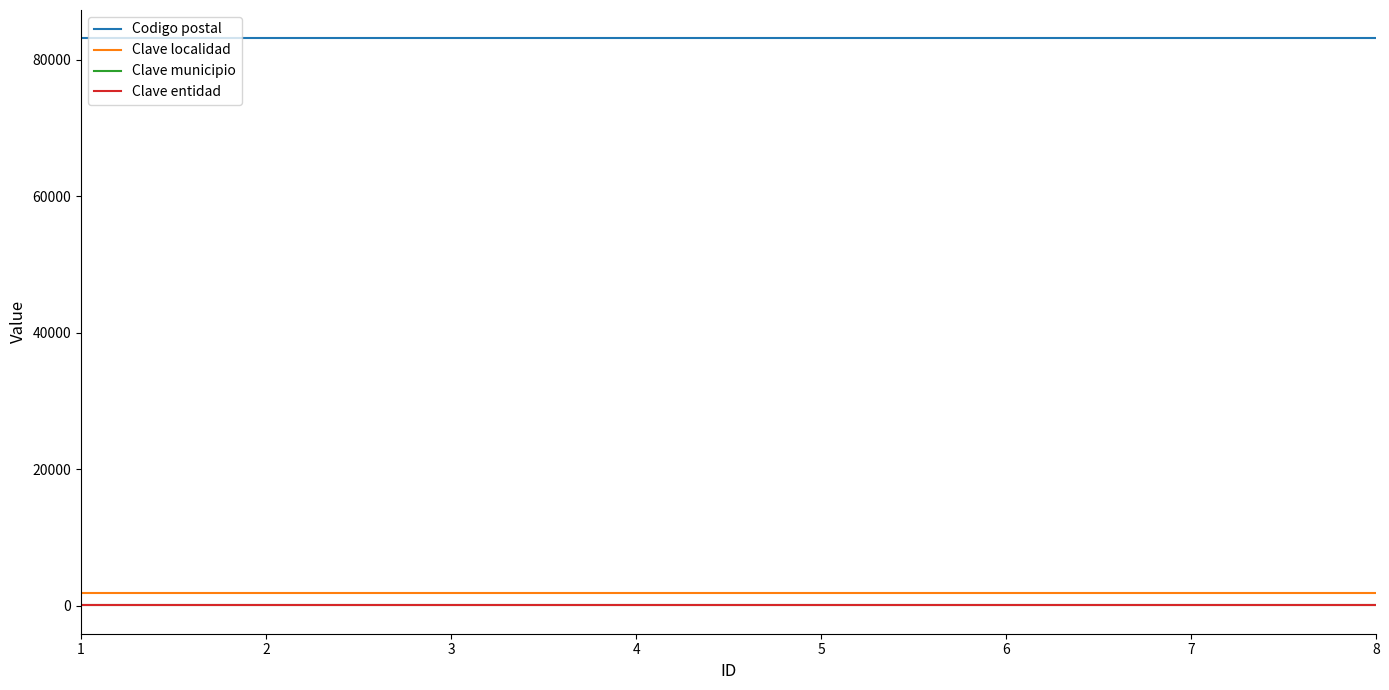

Is this an area chart (filled region under the line)?

No